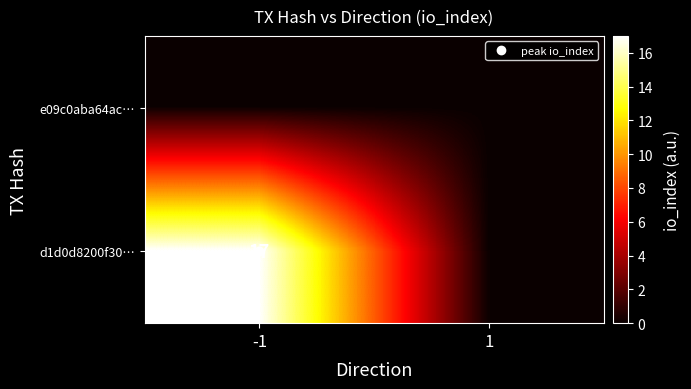

Between 1 and -1, which is larger?

1